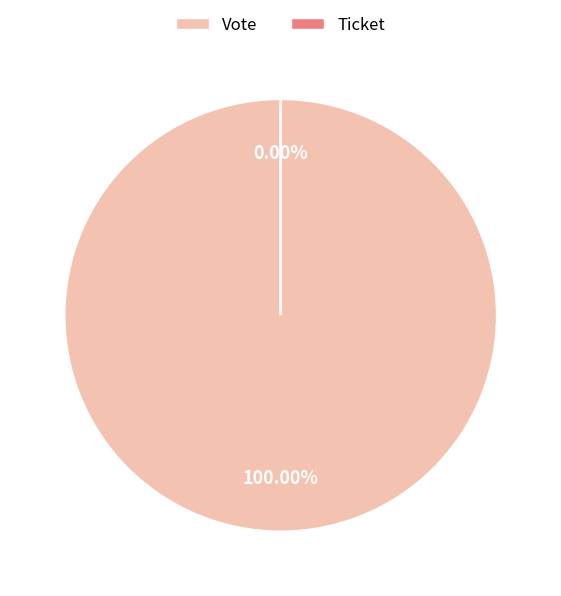

Is it true that Vote is 90% of the pie?

False